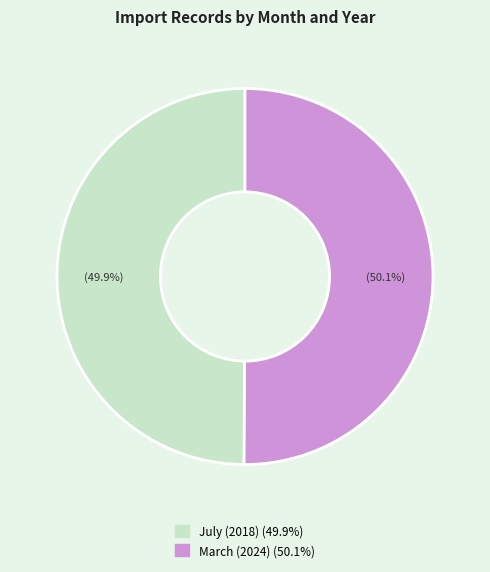

Does any single category account for the majority?

Yes